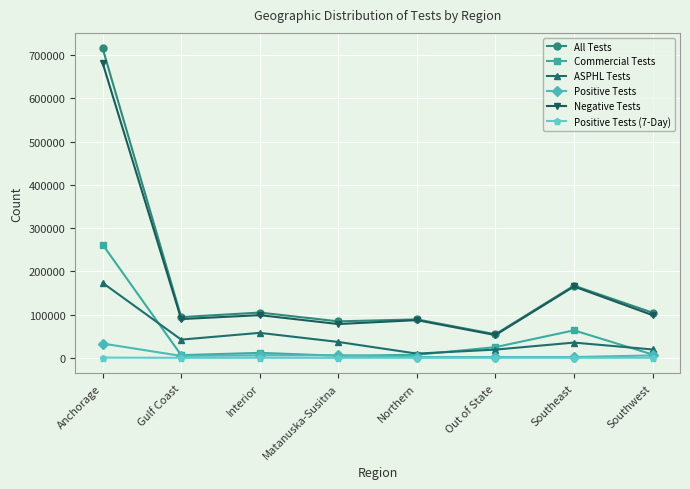

What is the label of the 8th point from the left?

Southwest